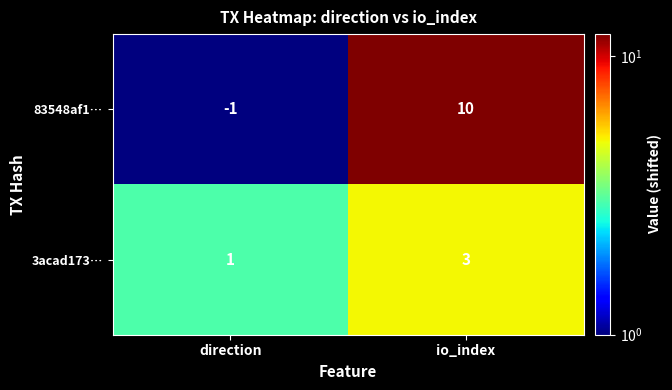

Where is 83548af1… nearest to the value 4?

direction